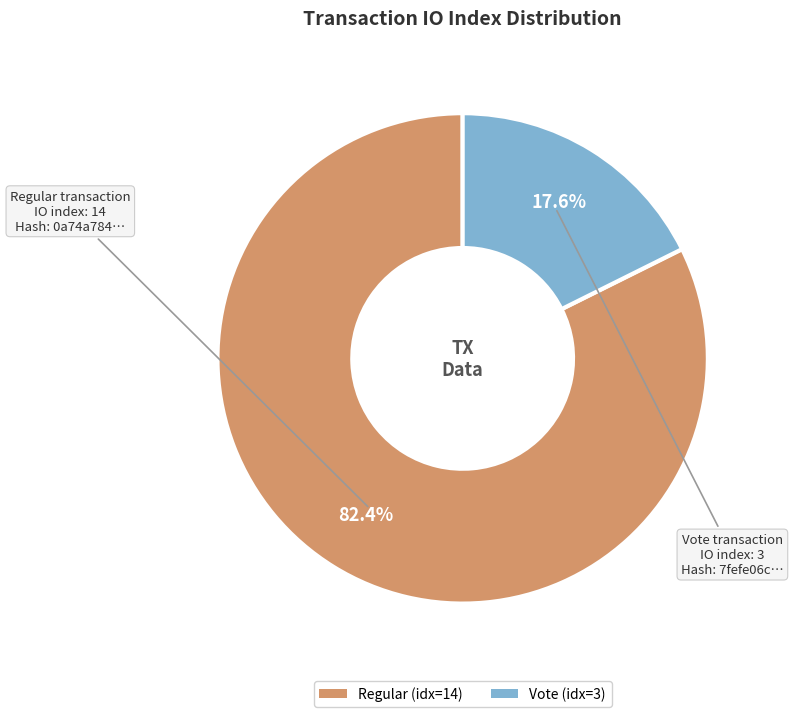

Is there any slice that represents more than half of the pie?

Yes